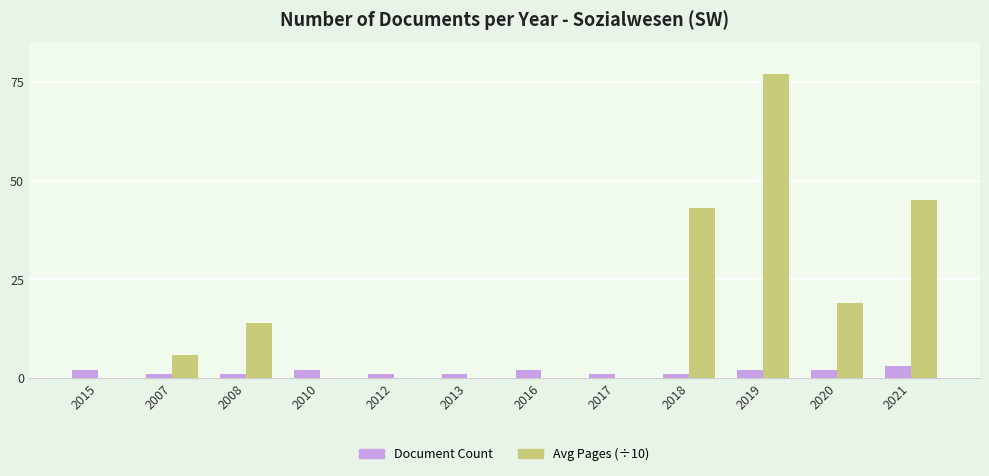

How many series are shown in this chart?

2